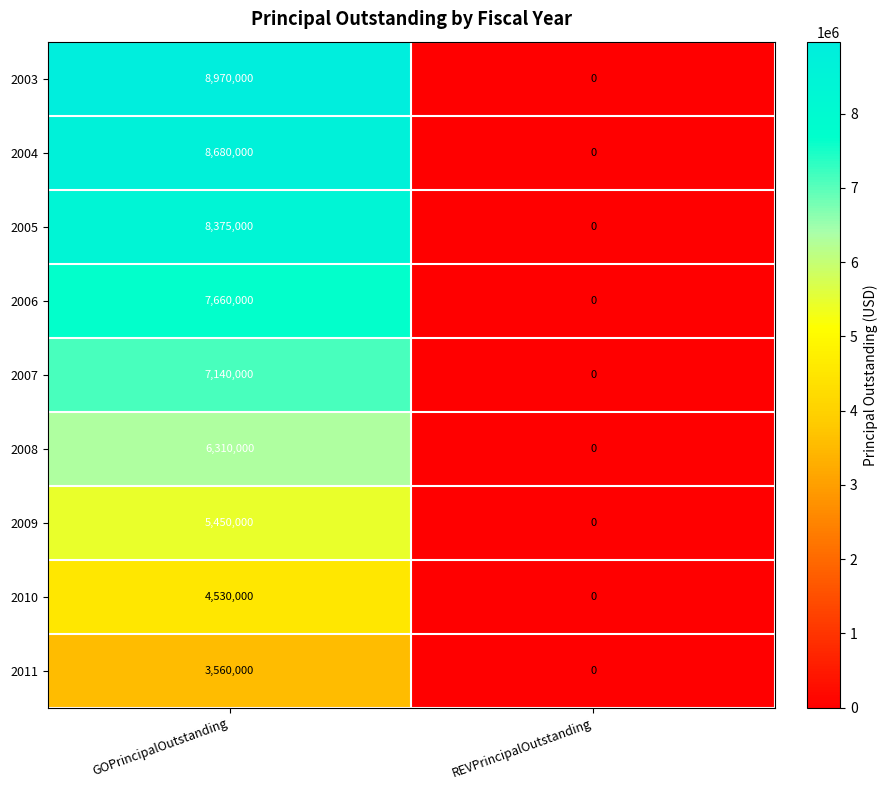

List the series in order of their peak value, lowest first.

2011, 2010, 2009, 2008, 2007, 2006, 2005, 2004, 2003